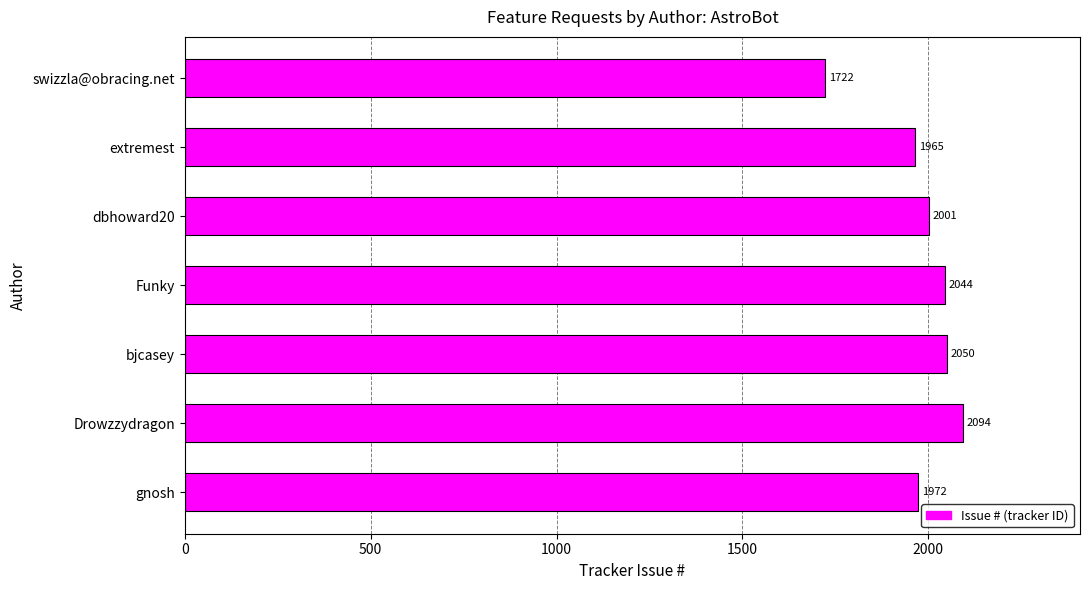

Reading bottom to top, transcribe all the data shown in this chart.

gnosh=1972	Drowzzydragon=2094	bjcasey=2050	Funky=2044	dbhoward20=2001	extremest=1965	swizzla@obracing.net=1722